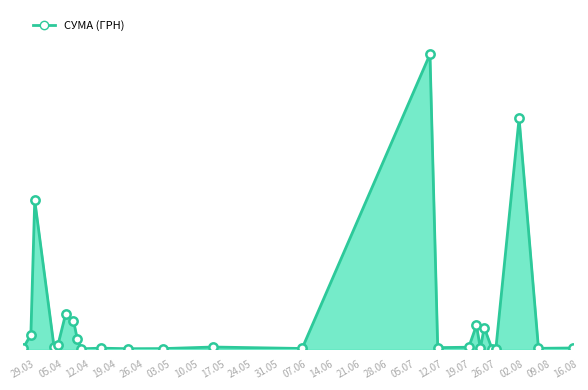

Does the chart have visible grid lines?

No